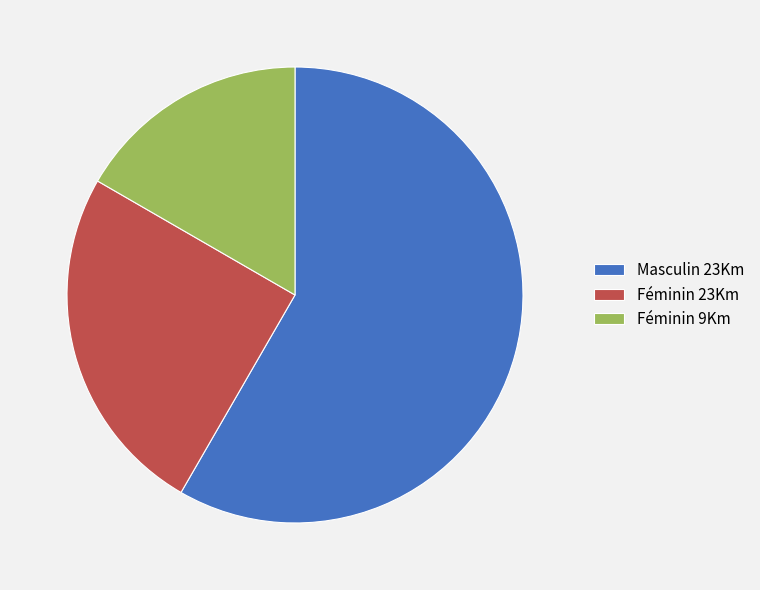

Which slice is the smallest?

Féminin 9Km